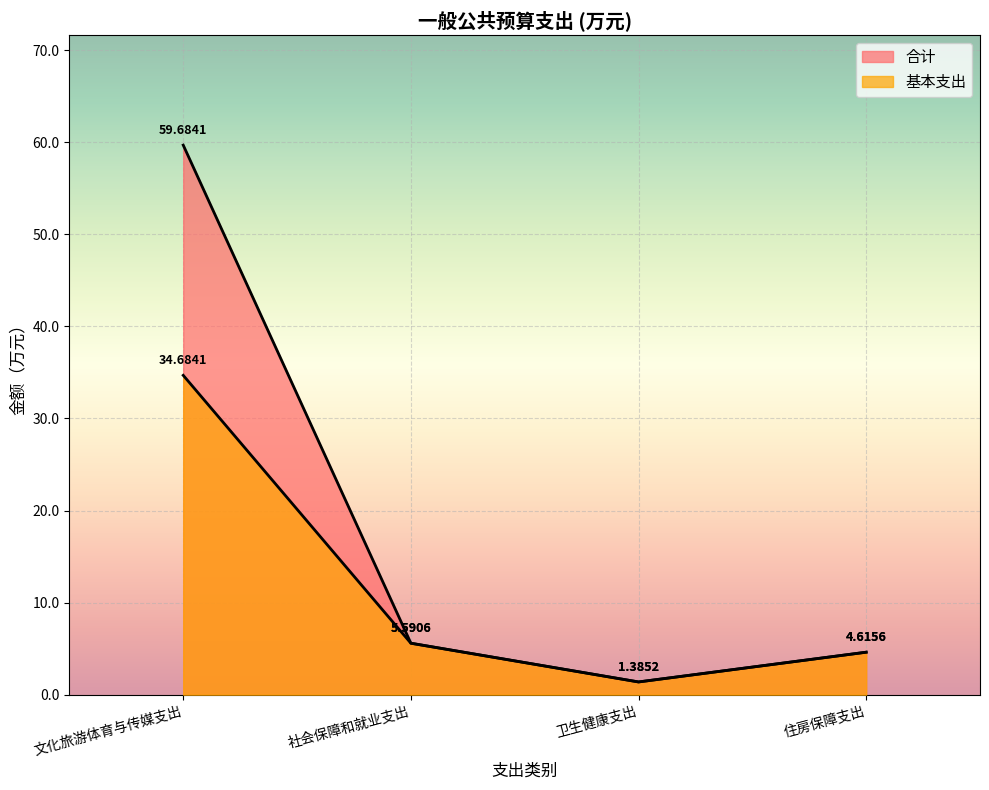

How many lines are shown in the chart?

2